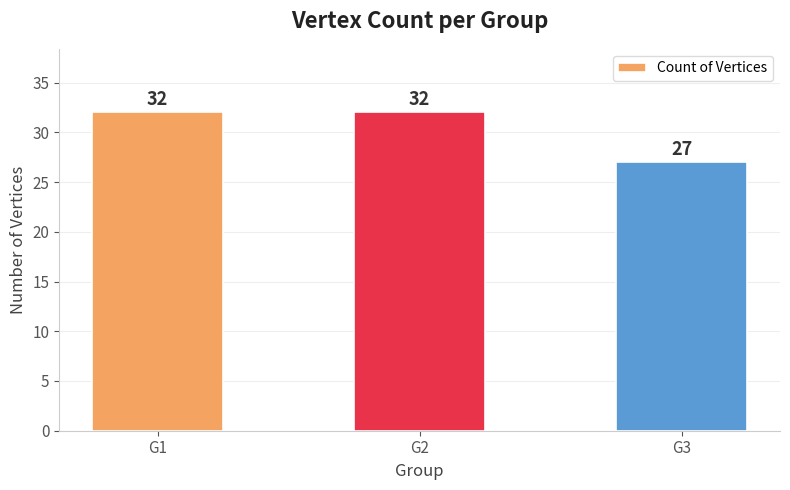

Which category has the lowest value across all series?

G3